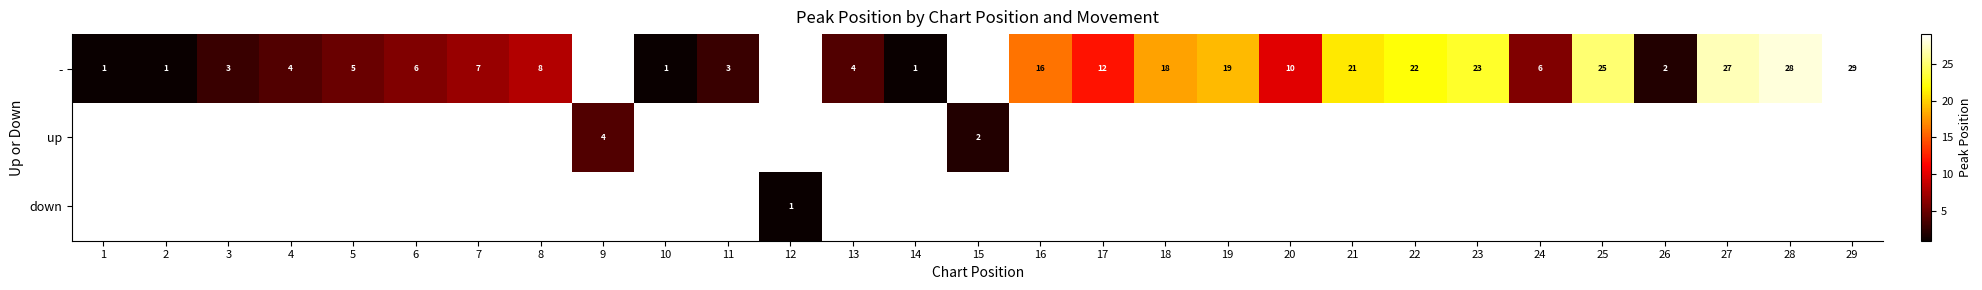

What is the difference between the - values at 13 and 18?

14